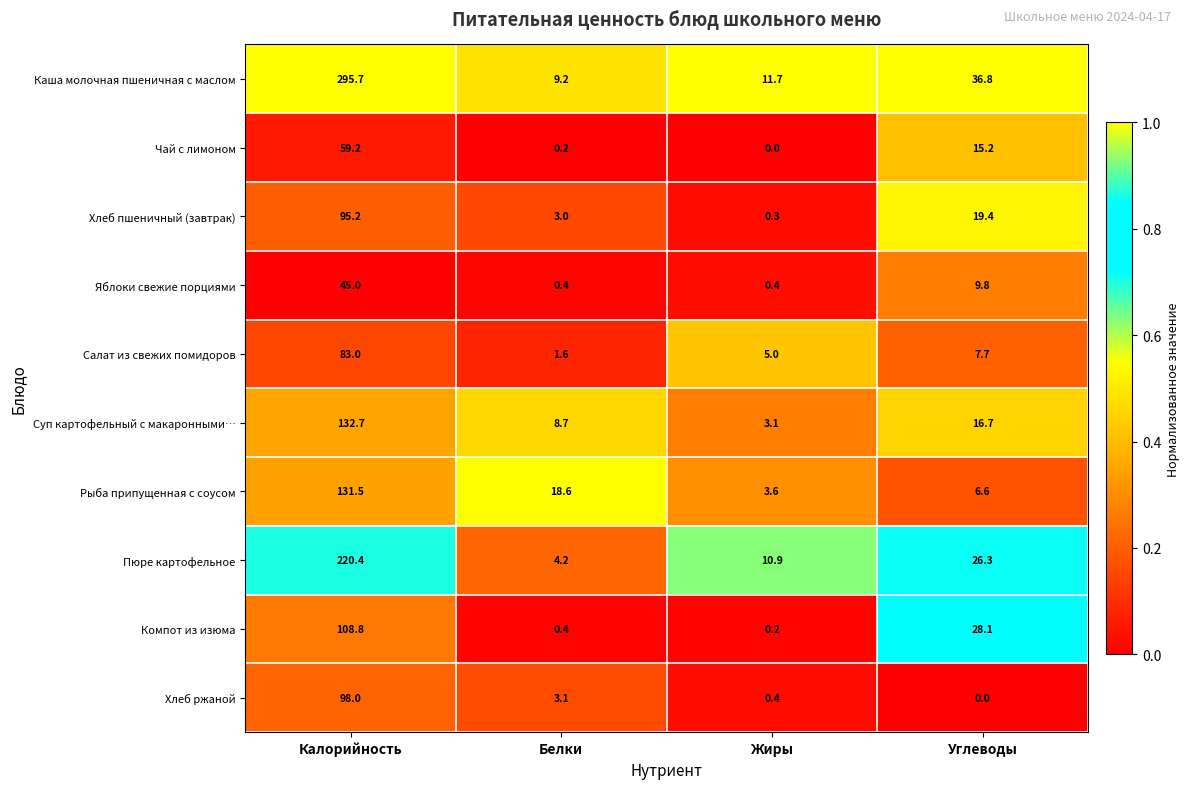

Between Жиры and Углеводы, which series saw the biggest shift?

Компот из изюма